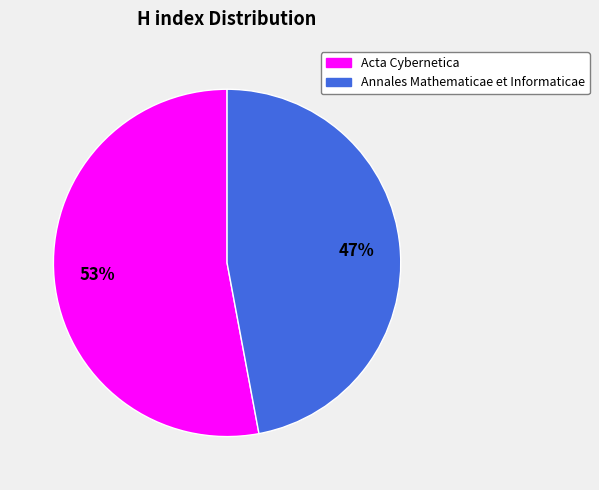

What percentage is the Annales Mathematicae et Informaticae slice, to the nearest percent?

47%